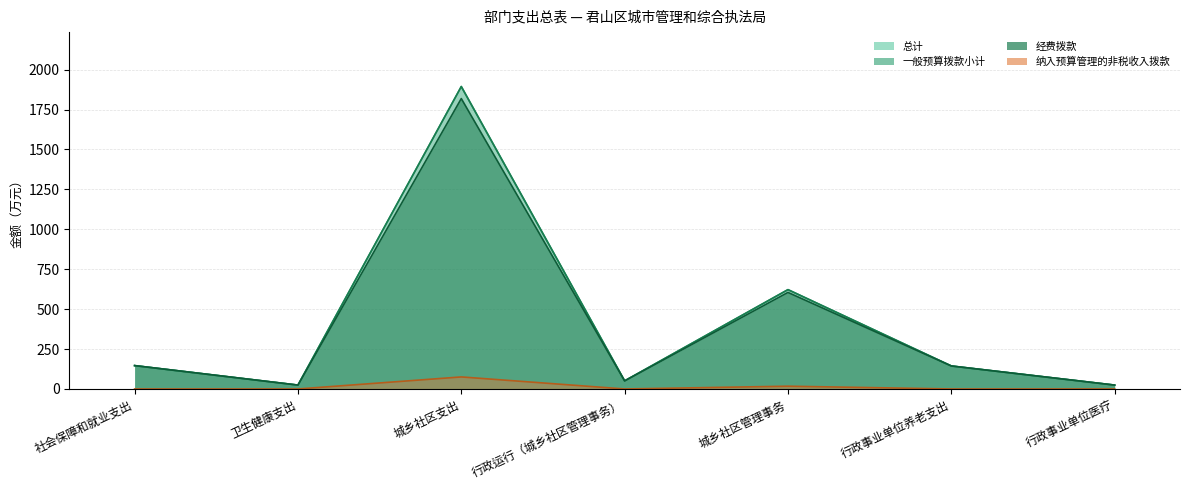

How many lines are shown in the chart?

4